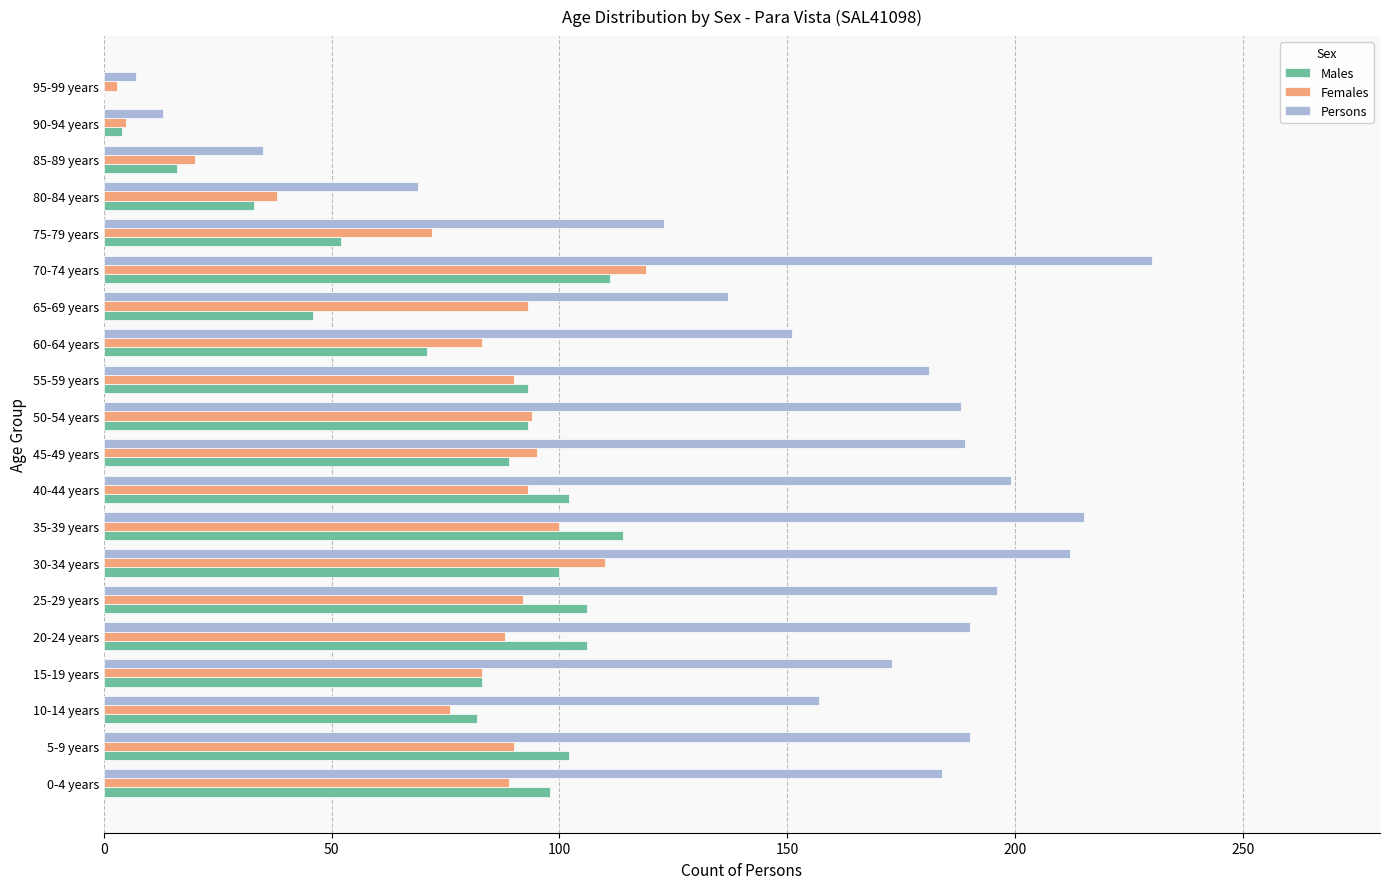

What is the sum of all Males values?

1501